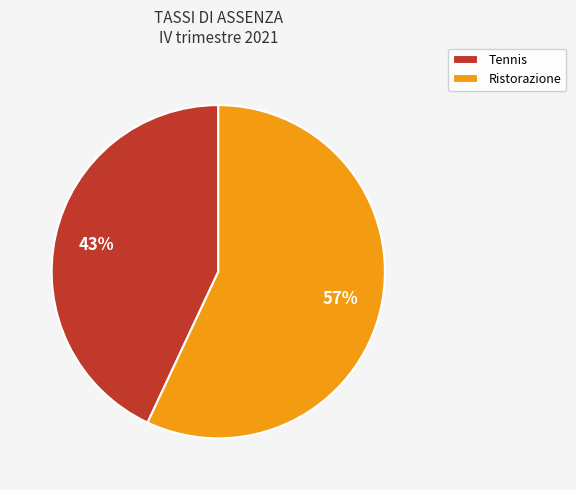

Combined, do Ristorazione and Tennis account for over 50%?

Yes